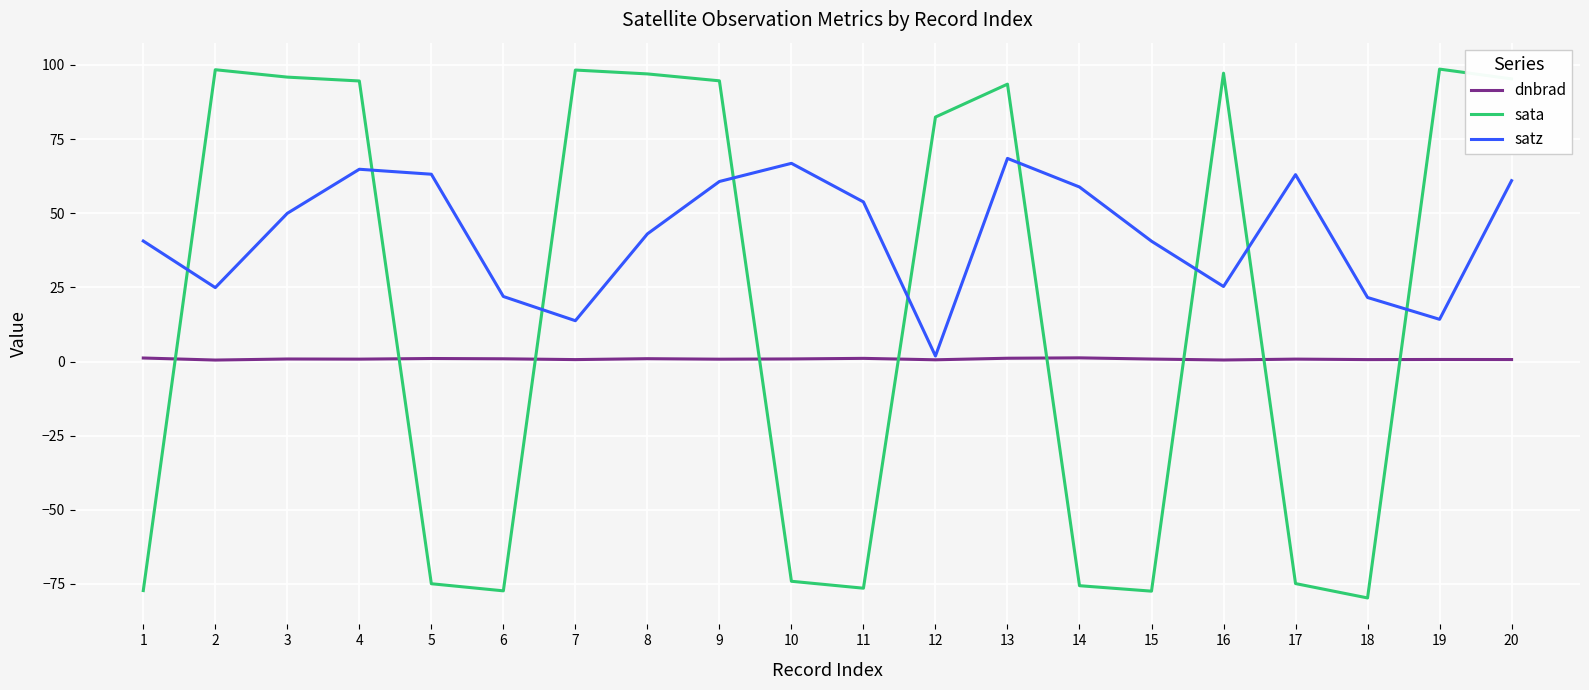

Where is sata nearest to the value 9?

12